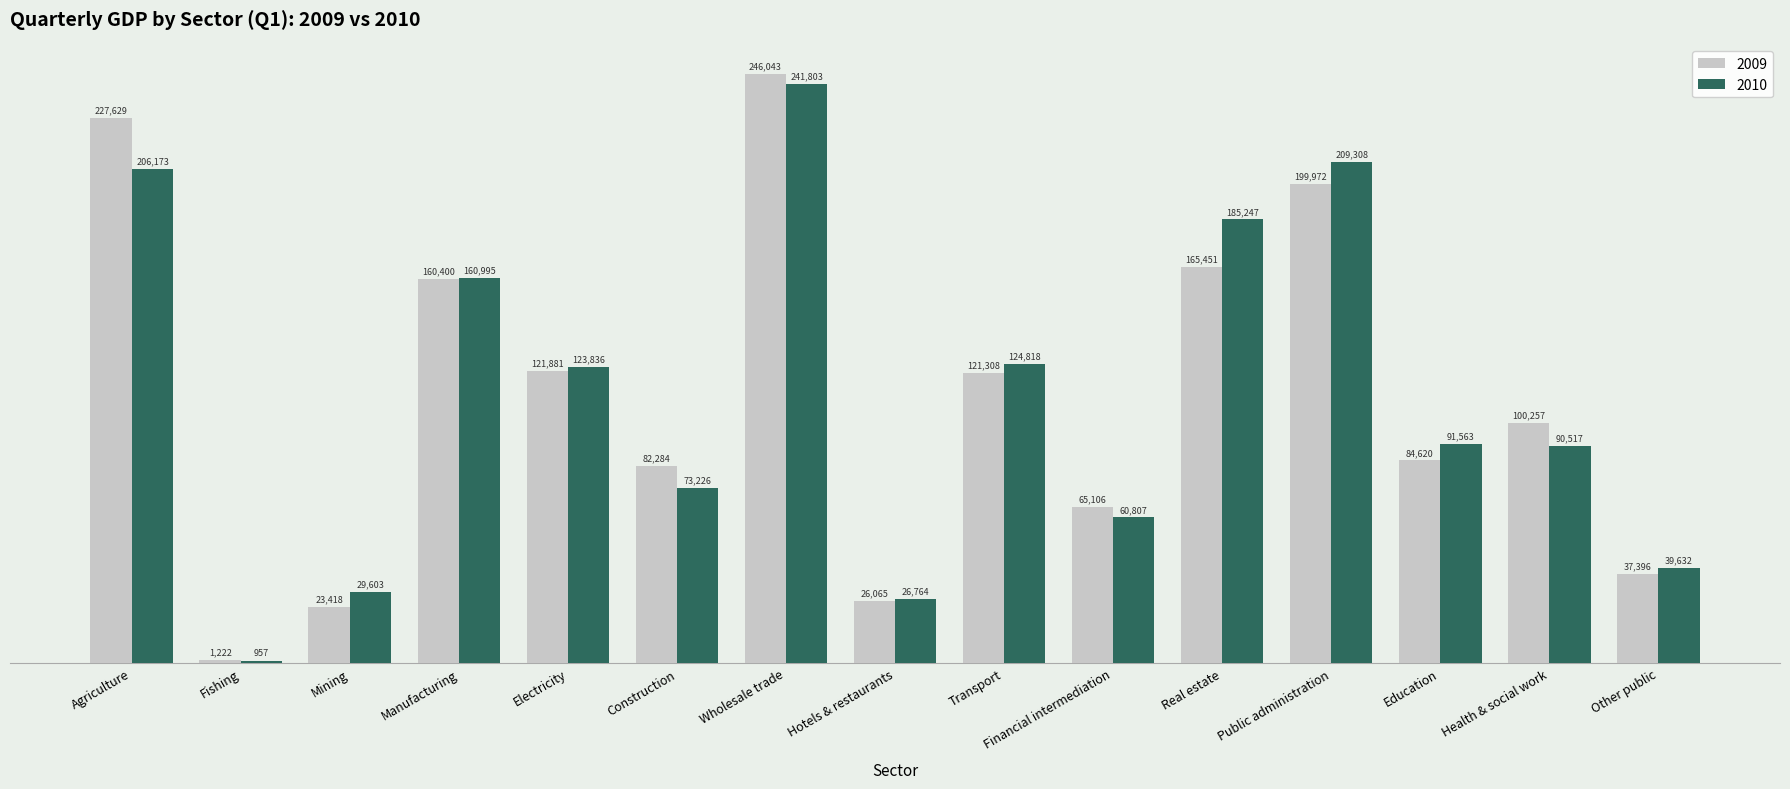

What is the total value across all series at Fishing?

2179